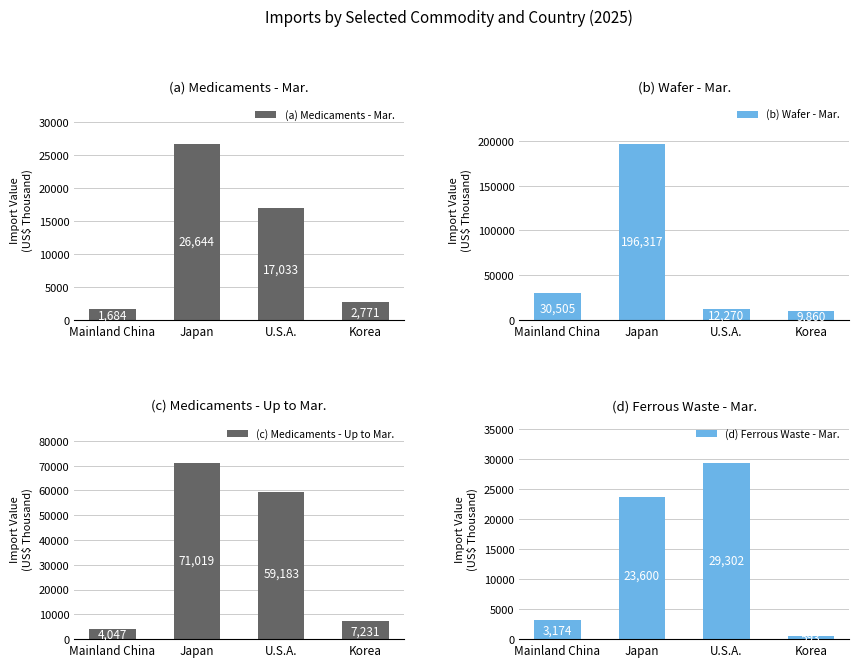

List the series in order of their peak value, highest first.

(b) Wafer - Mar., (c) Medicaments - Up to Mar., (d) Ferrous Waste - Mar., (a) Medicaments - Mar.